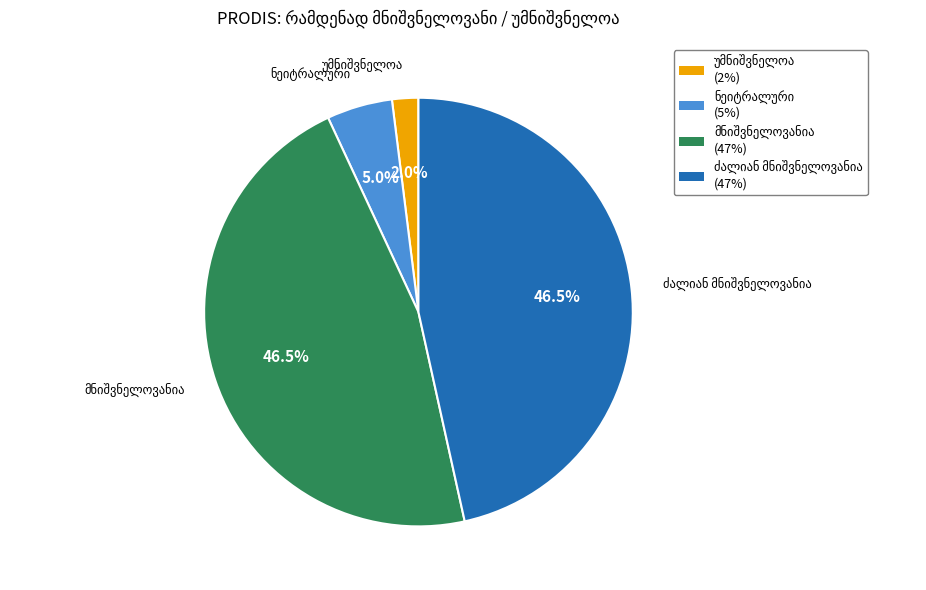

Is there any slice that represents more than half of the pie?

No